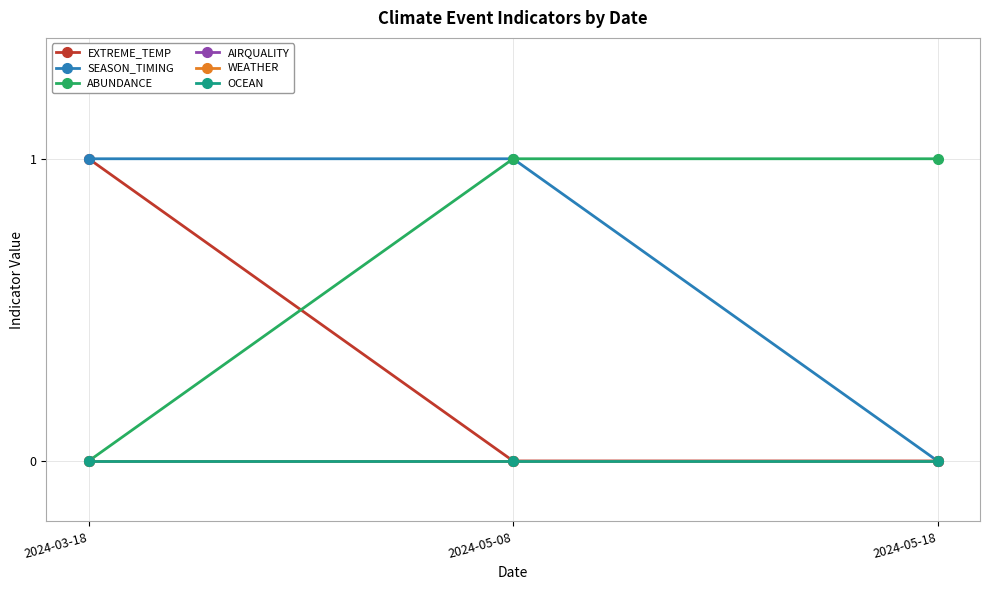

Is this an area chart (filled region under the line)?

No